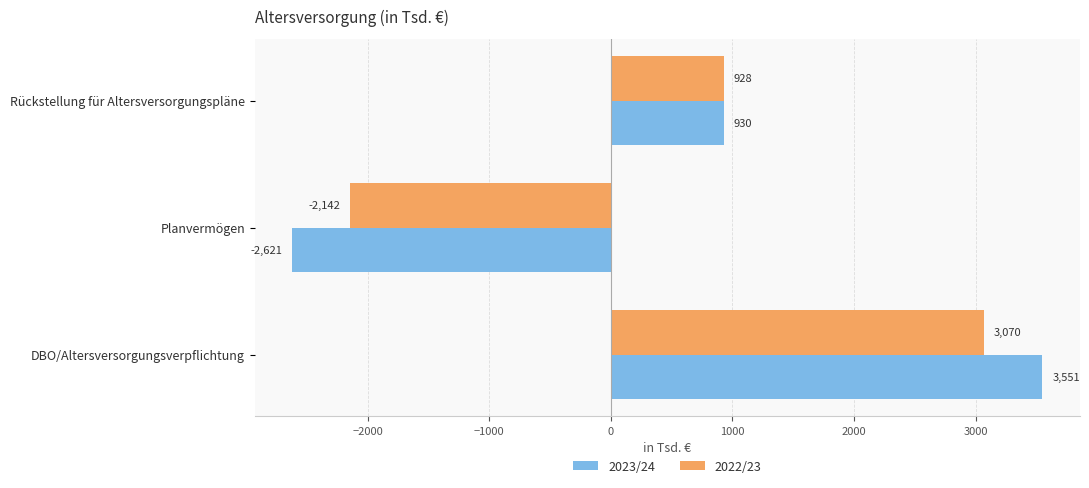

At how many categories does at least one series exceed 2514?

1